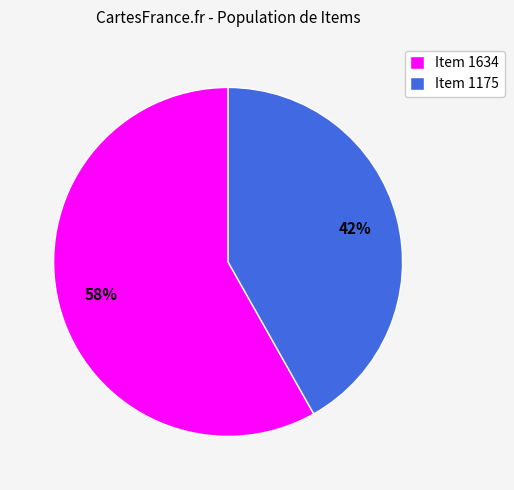

What percentage is the Item 1634 slice, to the nearest percent?

58%